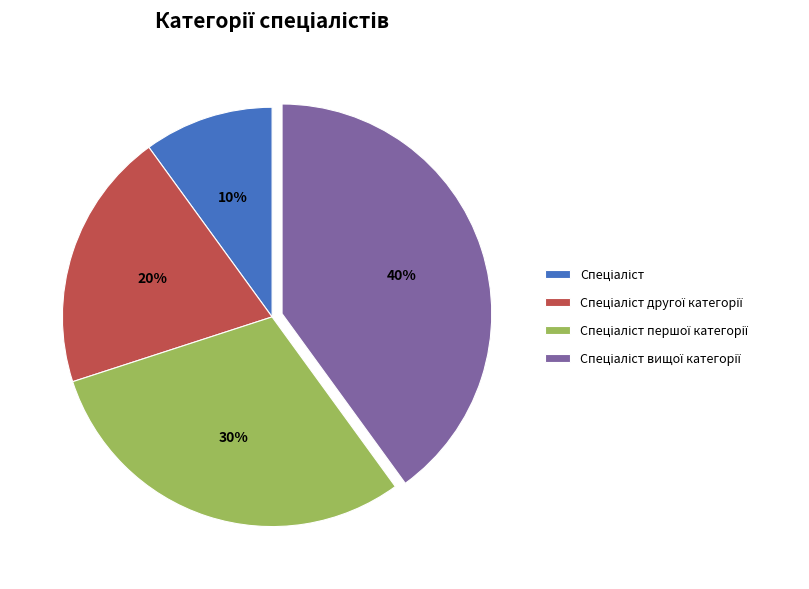

To the nearest percent, what is the average slice percentage?

25%